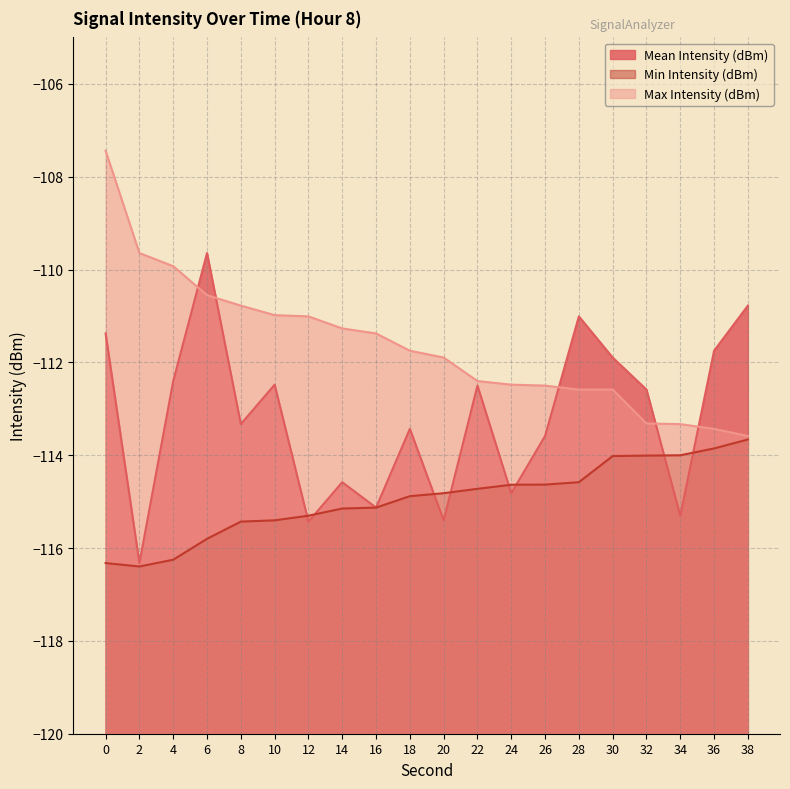

What is the spread (max minus min) of values at 10?

4.4